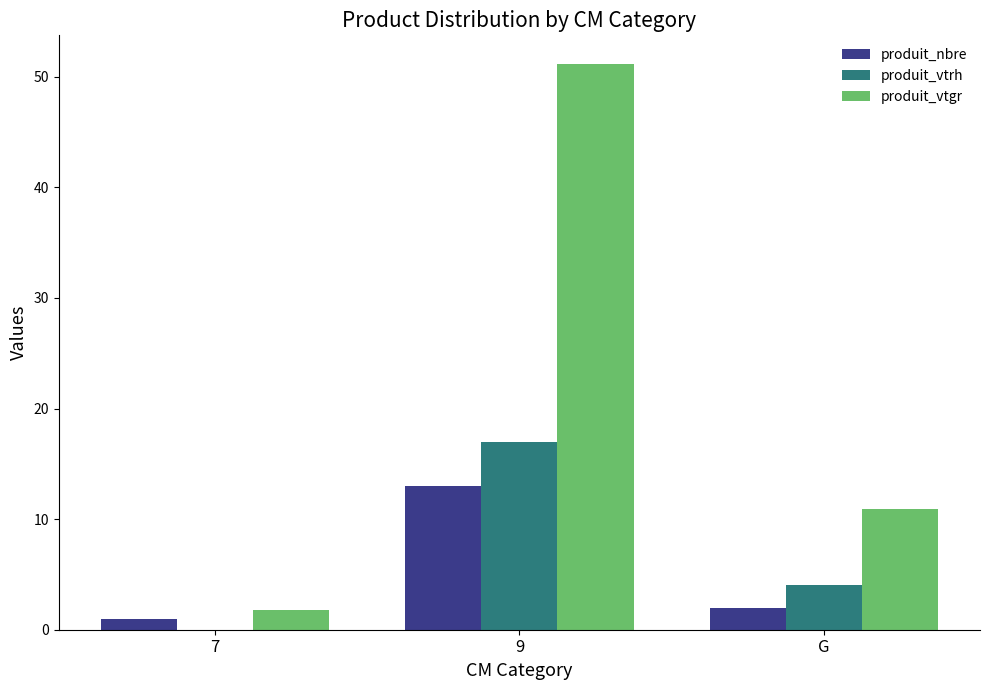

Between 7 and 9, which series saw the biggest shift?

produit_vtgr